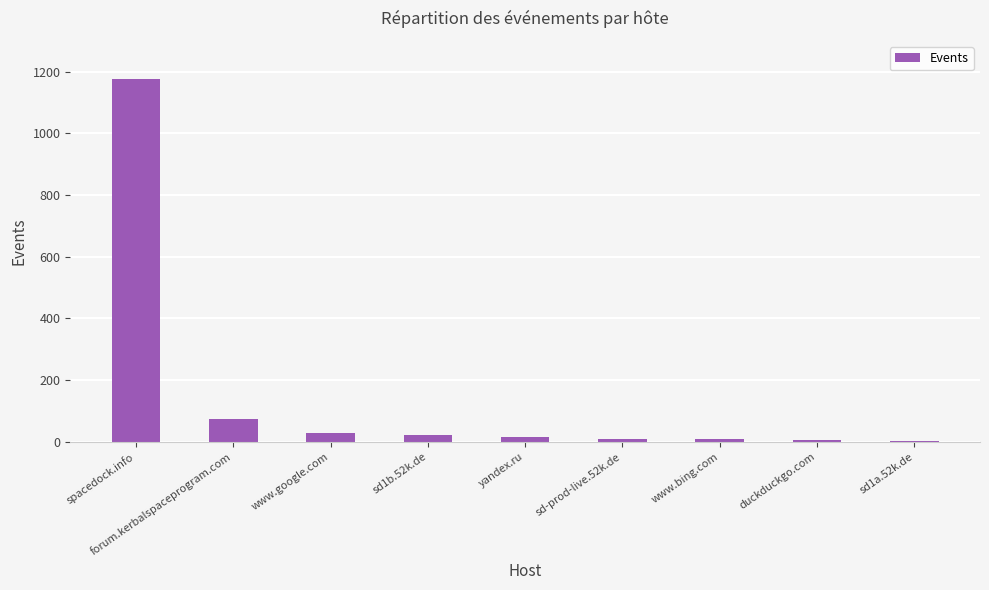

True or false: the data shows 74 at forum.kerbalspaceprogram.com.

True